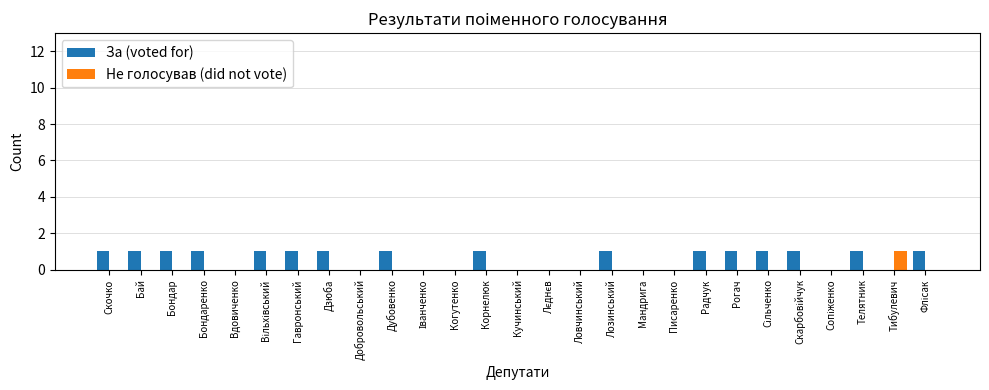

Which series has the largest total across all categories?

За (voted for)